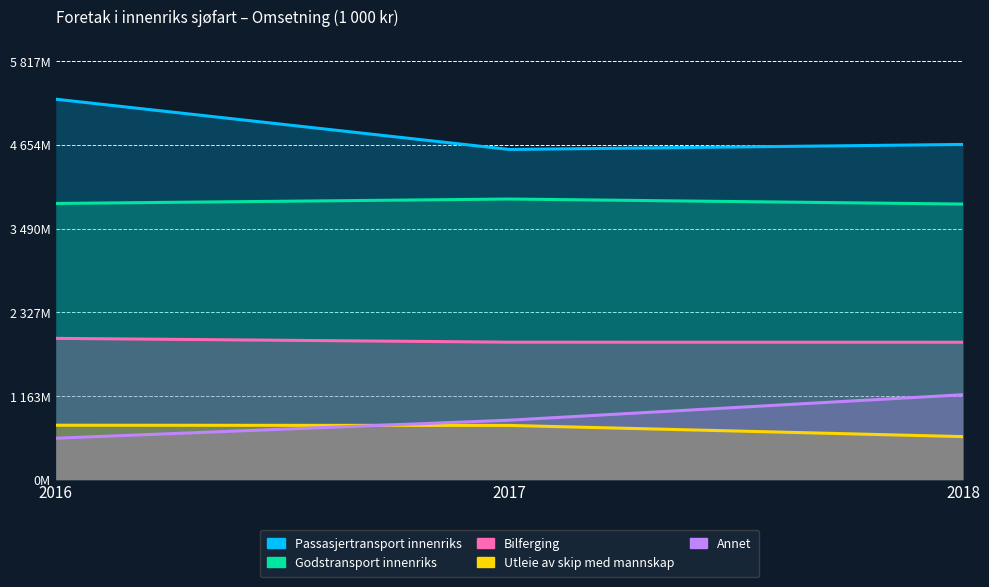

Rank the categories by Godstransport innenriks value from lowest to highest.

2018, 2016, 2017